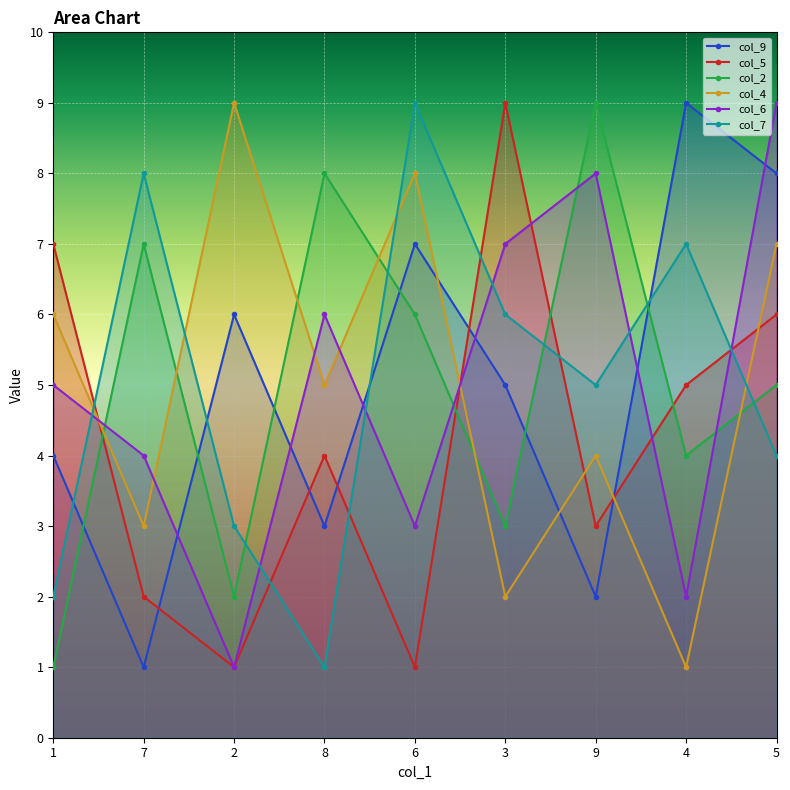

What are all the series names shown in the legend?

col_9, col_5, col_2, col_4, col_6, col_7